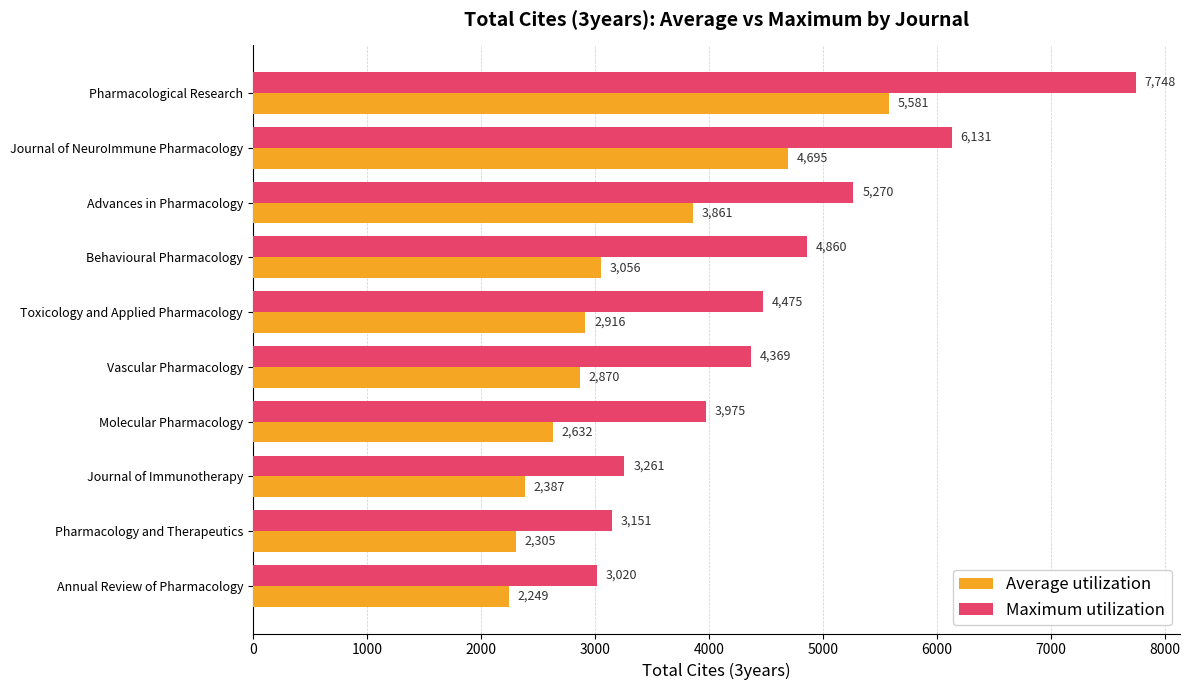

What is the sum of all Maximum utilization values?

46260